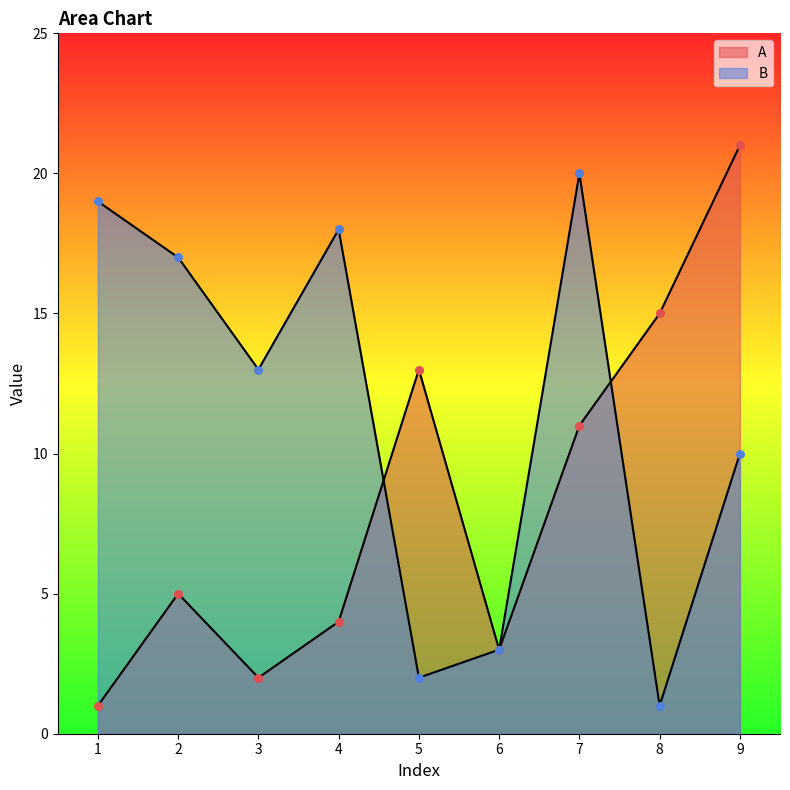

At which category is the sum across all series the highest?

7